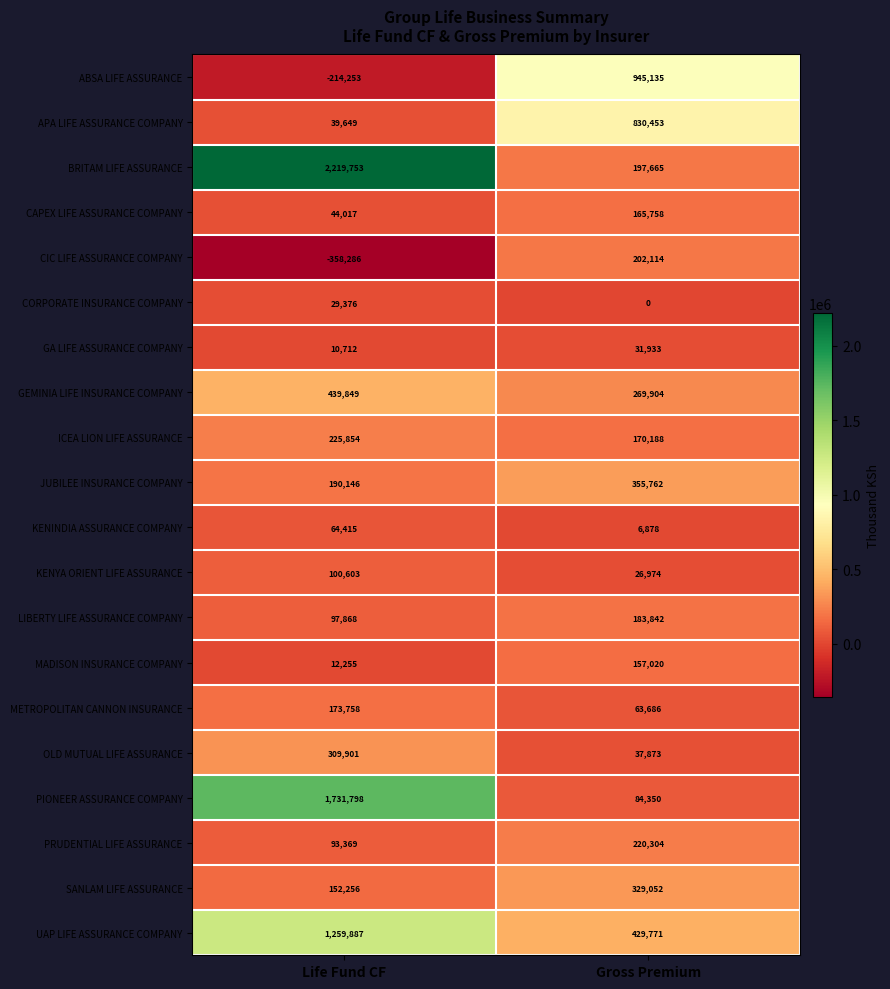

Between Life Fund CF and Gross Premium, which series saw the biggest shift?

BRITAM LIFE ASSURANCE